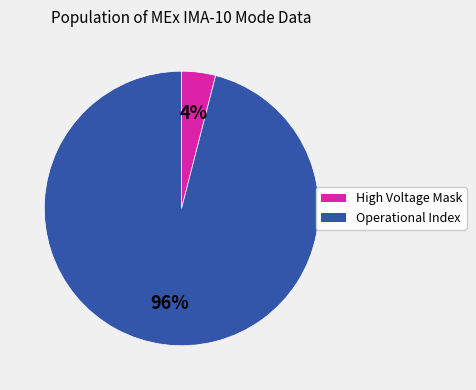

Is there any slice that represents more than half of the pie?

Yes